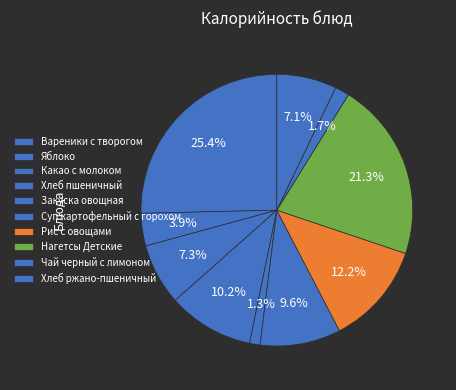

Does Рис с овощами account for over 50% of the chart?

No